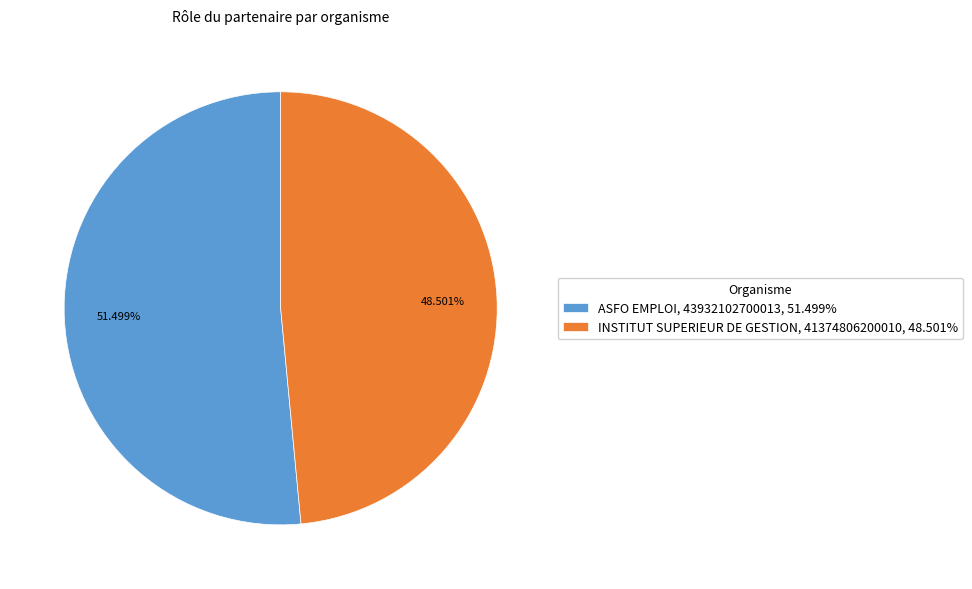

Which category has the smallest portion of the pie?

INSTITUT SUPERIEUR DE GESTION